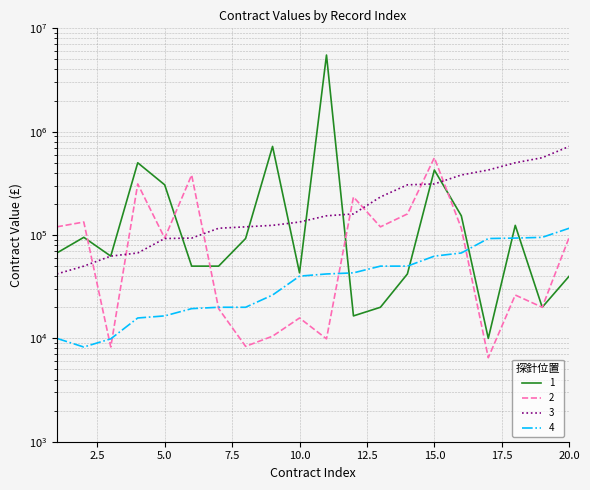

What is the value of the 1 point at the 7th from the left?

50000.0